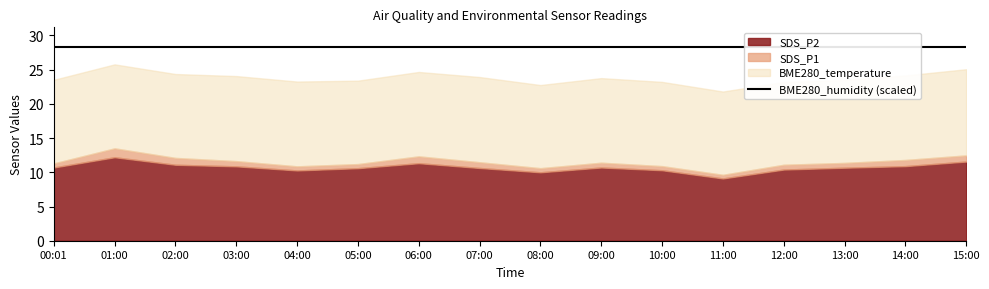

Reading left to right, what are all the values shown in this chart?

SDS_P1: 00:01=11.3	01:00=13.5	02:00=12.1	03:00=11.6	04:00=10.9	05:00=11.2	06:00=12.3	07:00=11.5	08:00=10.6	09:00=11.4	10:00=10.9	11:00=9.6	12:00=11.1	13:00=11.4	14:00=11.8	15:00=12.5
SDS_P2: 00:01=10.7	01:00=12.2	02:00=11.1	03:00=10.9	04:00=10.3	05:00=10.6	06:00=11.3	07:00=10.6	08:00=10.0	09:00=10.7	10:00=10.3	11:00=9.1	12:00=10.4	13:00=10.7	14:00=10.9	15:00=11.6
BME280_temperature: 00:01=12.2	01:00=12.3	02:00=12.3	03:00=12.4	04:00=12.4	05:00=12.2	06:00=12.3	07:00=12.4	08:00=12.2	09:00=12.4	10:00=12.3	11:00=12.2	12:00=12.1	13:00=12.1	14:00=12.3	15:00=12.6
BME280_humidity: 00:01=100.0	01:00=100.0	02:00=100.0	03:00=100.0	04:00=100.0	05:00=100.0	06:00=100.0	07:00=100.0	08:00=100.0	09:00=100.0	10:00=100.0	11:00=100.0	12:00=100.0	13:00=100.0	14:00=100.0	15:00=100.0